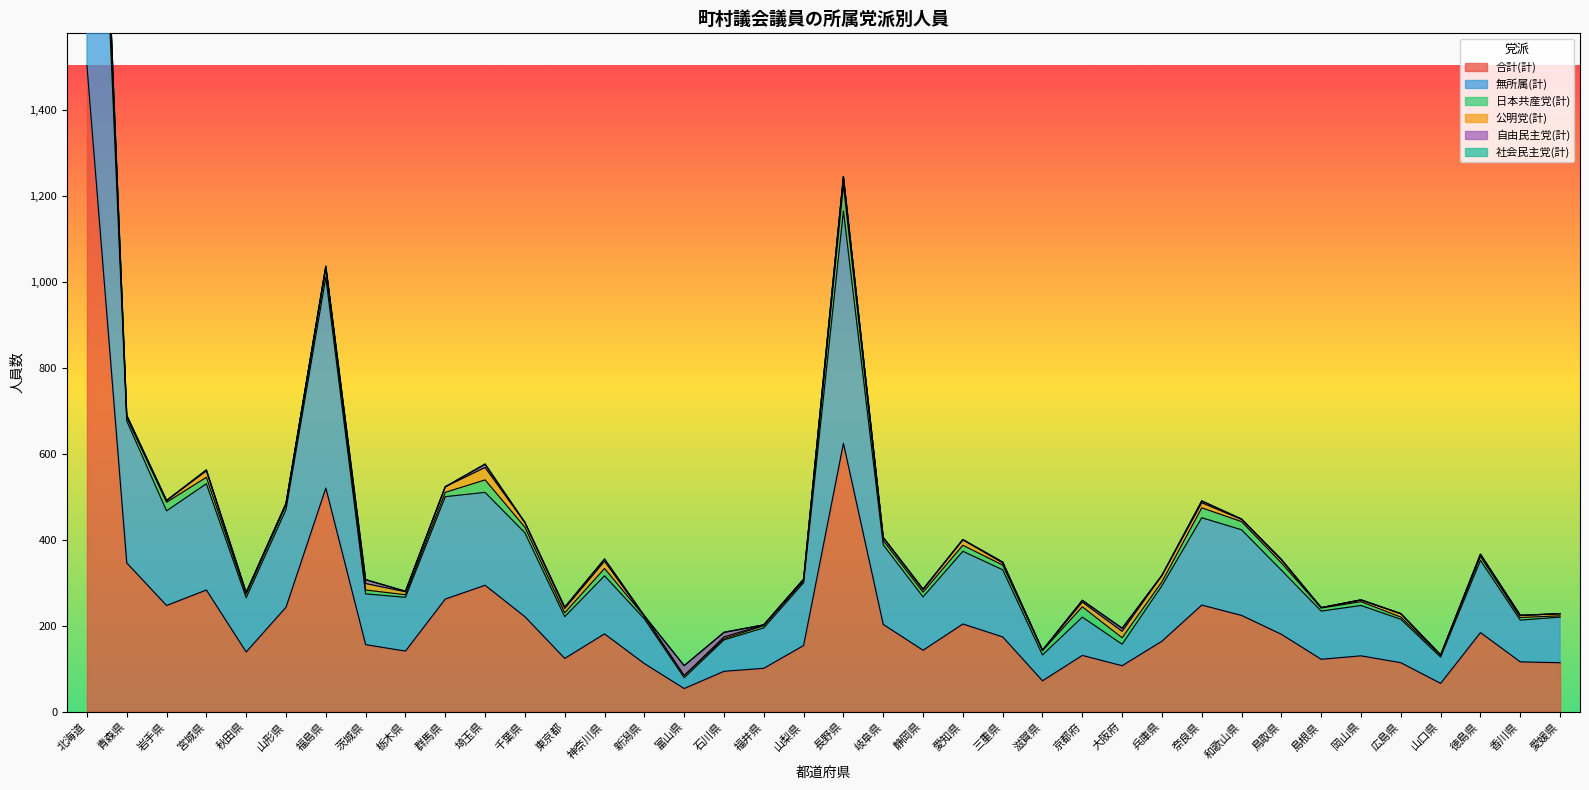

Which category has the lowest value across all series?

新潟県